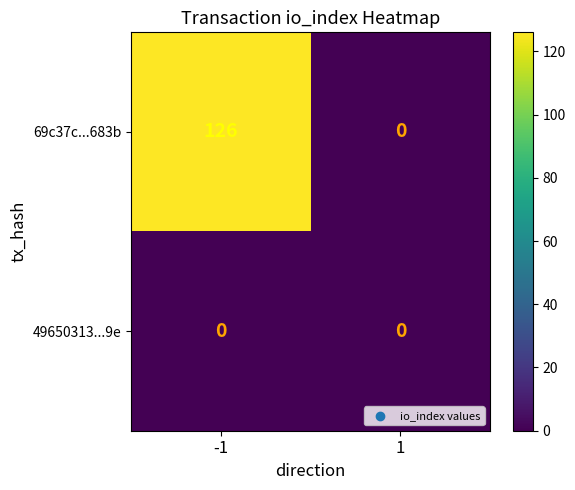

What is the average value of the 69c37c...683b series?

63